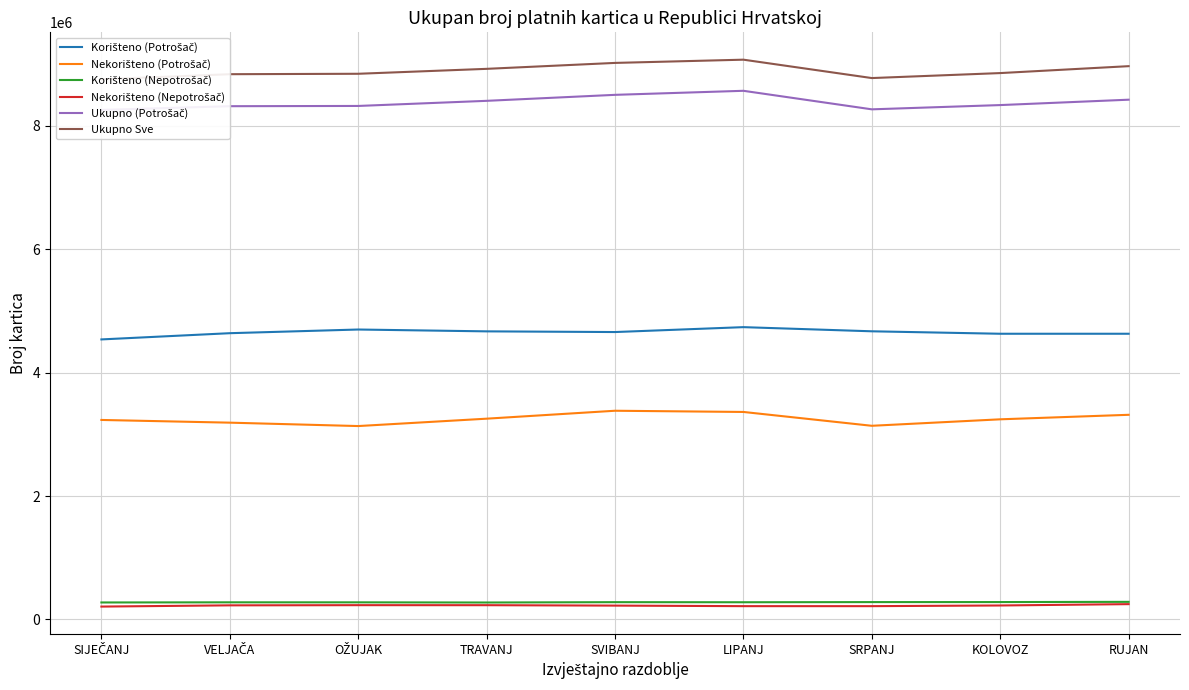

Which series has the largest total across all categories?

Ukupno Sve